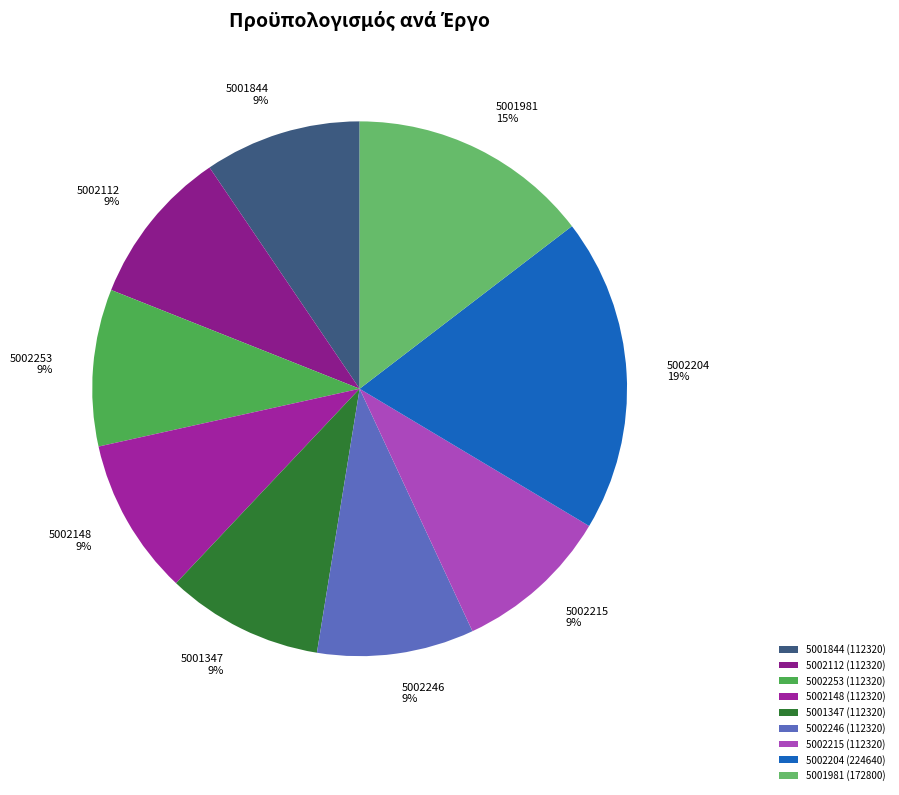

To the nearest percent, what percentage of the pie is 5001844?

9%